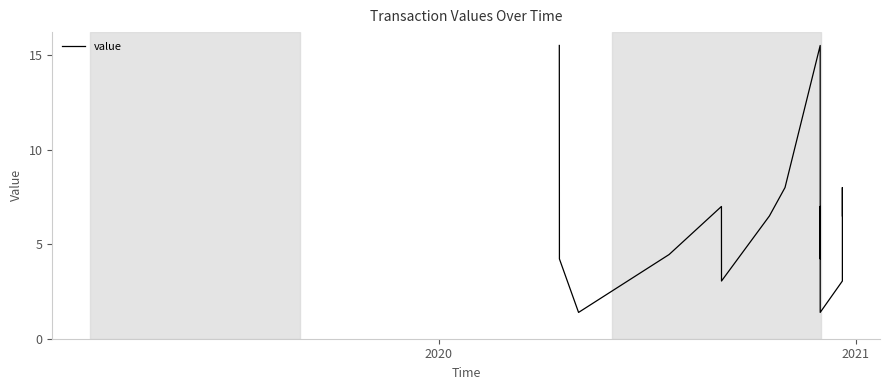

Reading left to right, extract all data points from this chart.

15.5	4.2	1.4	4.5	7.0	3.0	6.5	8.0	15.5	4.2	7.0	4.5	1.4	3.0	8.0	6.5